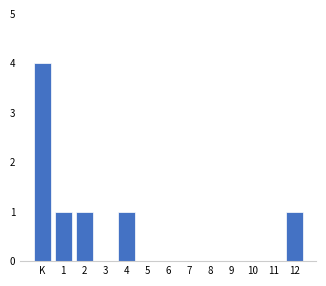

Reading left to right, what are all the values shown in this chart?

K=4	1=1	2=1	3=0	4=1	5=0	6=0	7=0	8=0	9=0	10=0	11=0	12=1